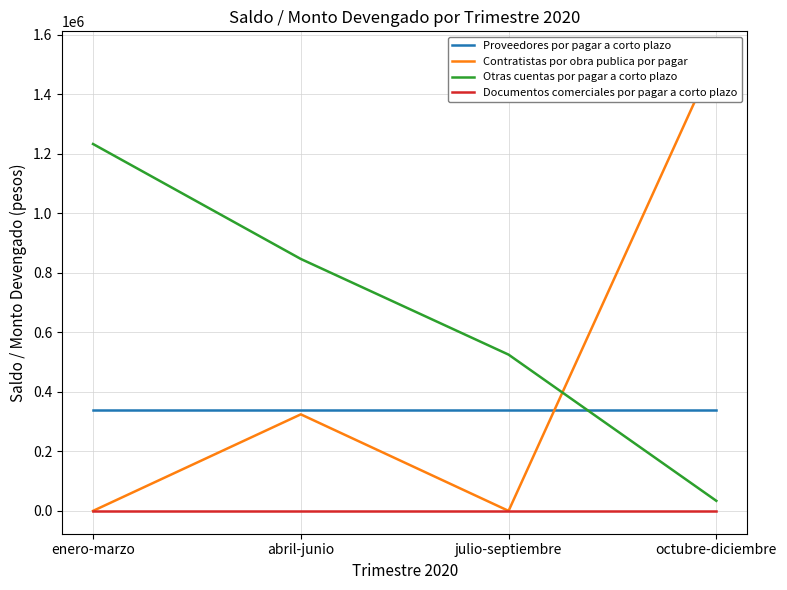

What is the highest value of the Contratistas por obra publica por pagar series?

1535066.1